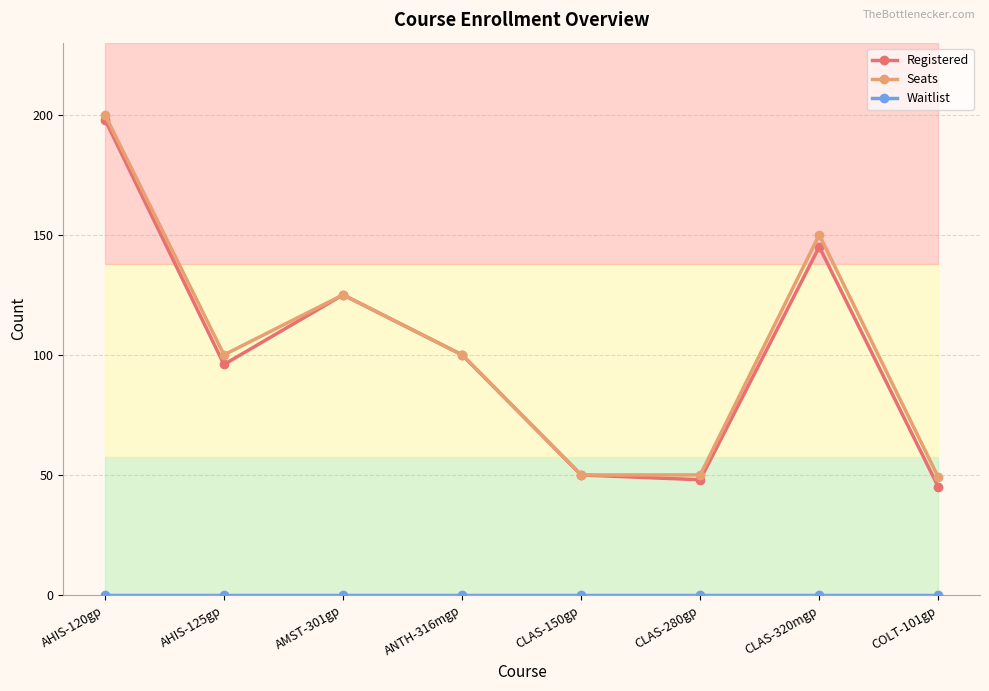

What position from the right is CLAS-320mgp?

2